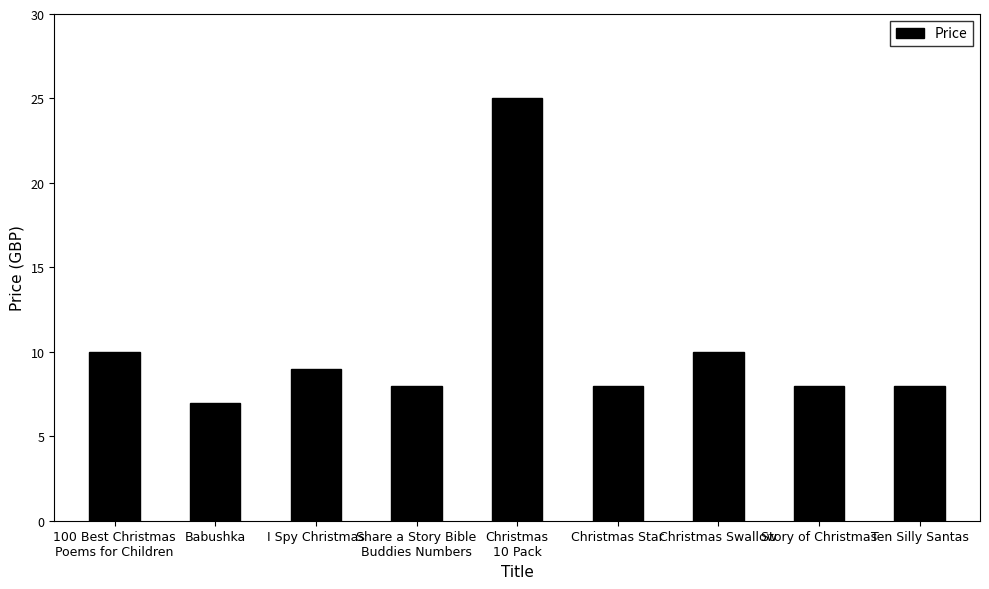

What is the label of the 1st bar from the right?

Ten Silly Santas